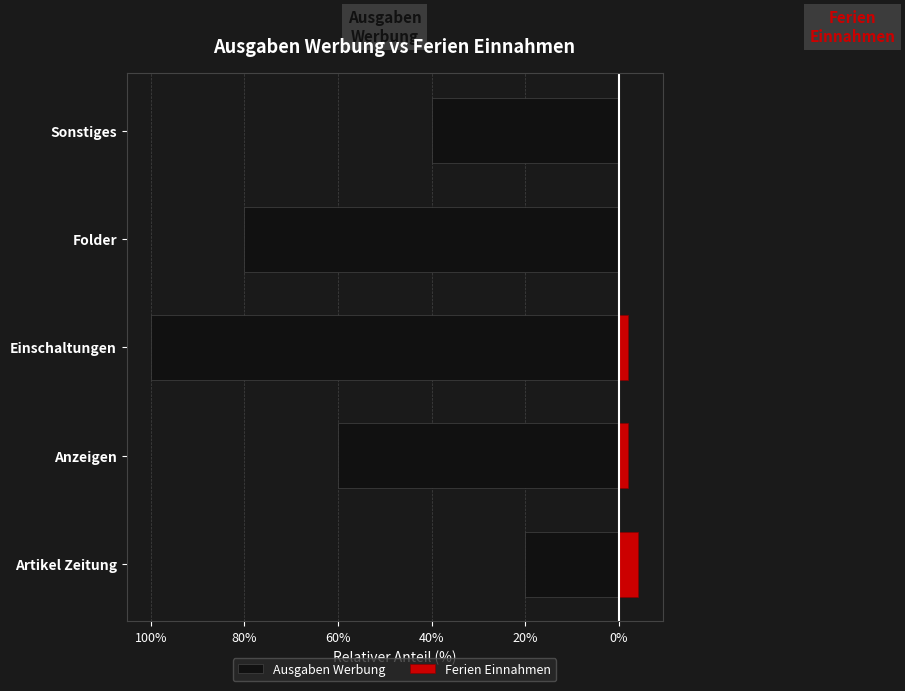

What are all the series names shown in the legend?

Ausgaben Werbung, Ferien Einnahmen